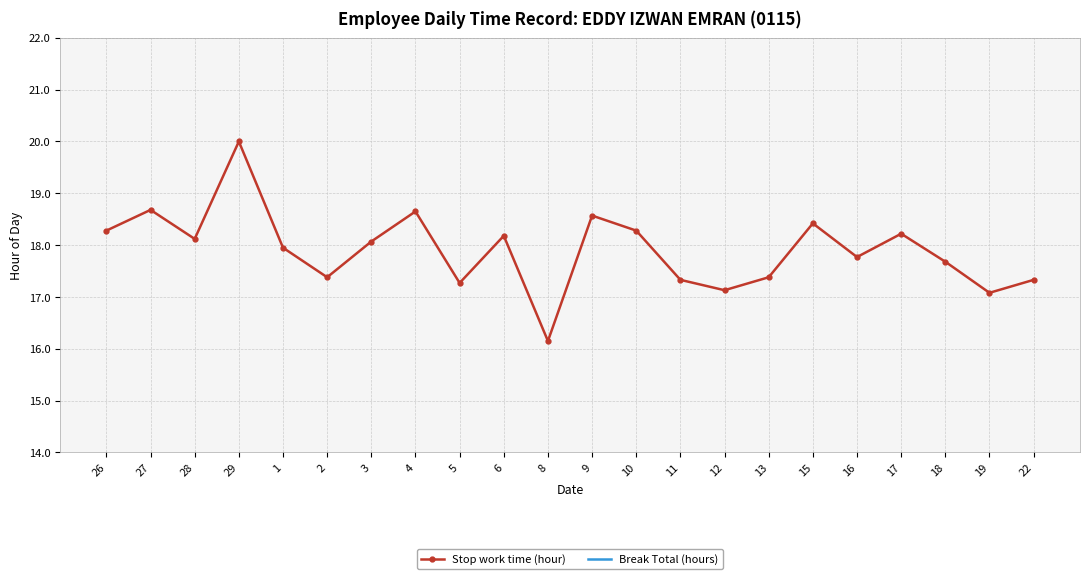

At 3, list the series in order from smallest to largest.

Break Total (hours), Stop work time (hour)